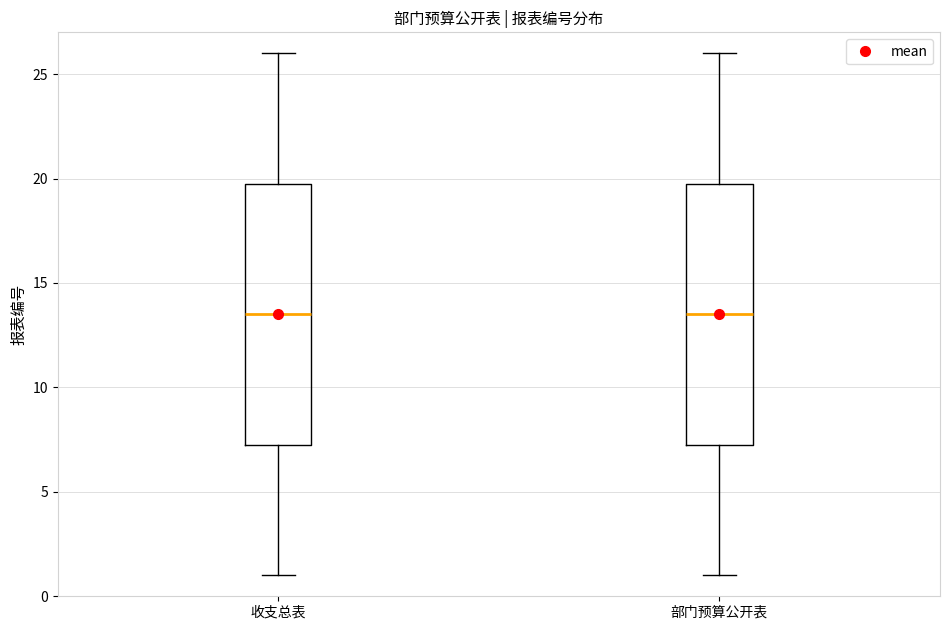

Where is the lower edge of the box for 收支总表 on the y-axis? The values are not printed on the chart, so give them approximately, as read against the axis.

7.5